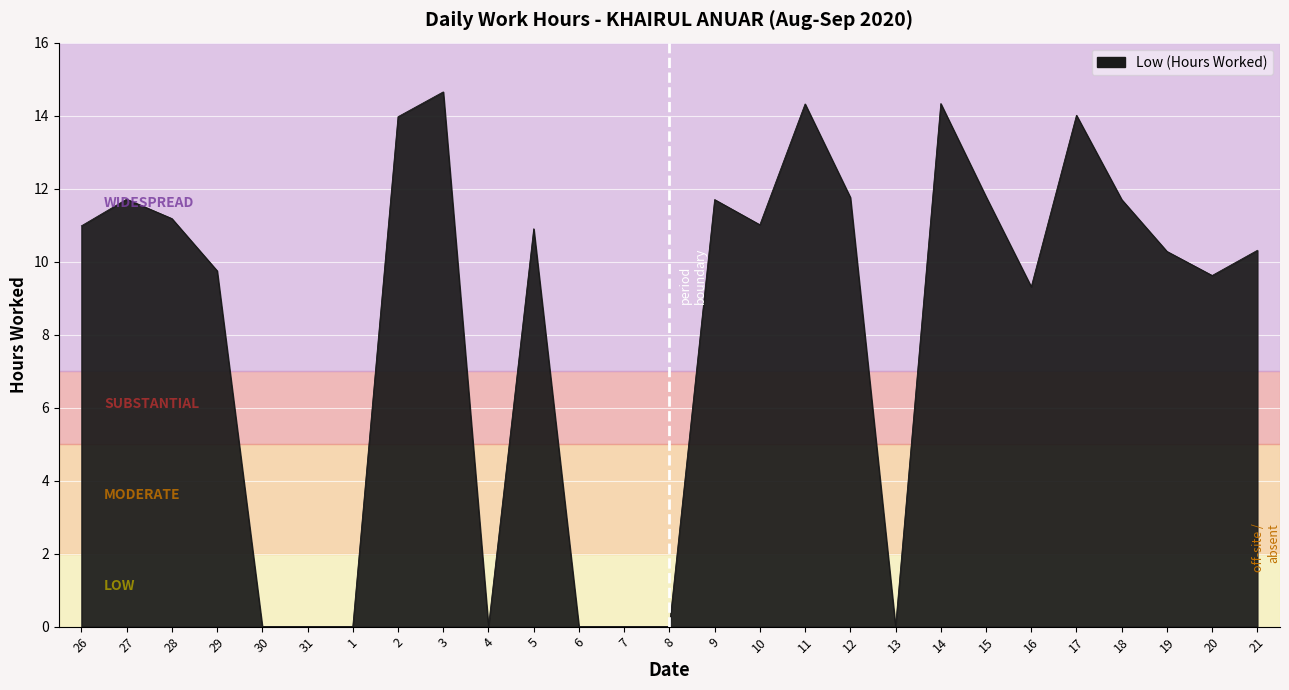

What position from the right is 21?

1